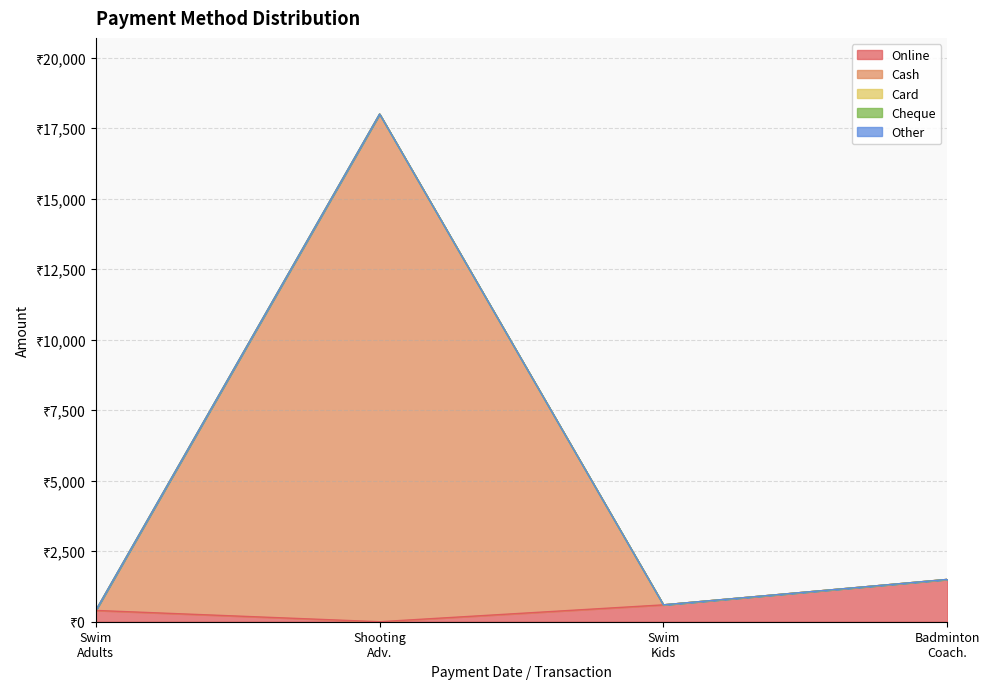

True or false: Cash has more than 0 interior local peaks.

True